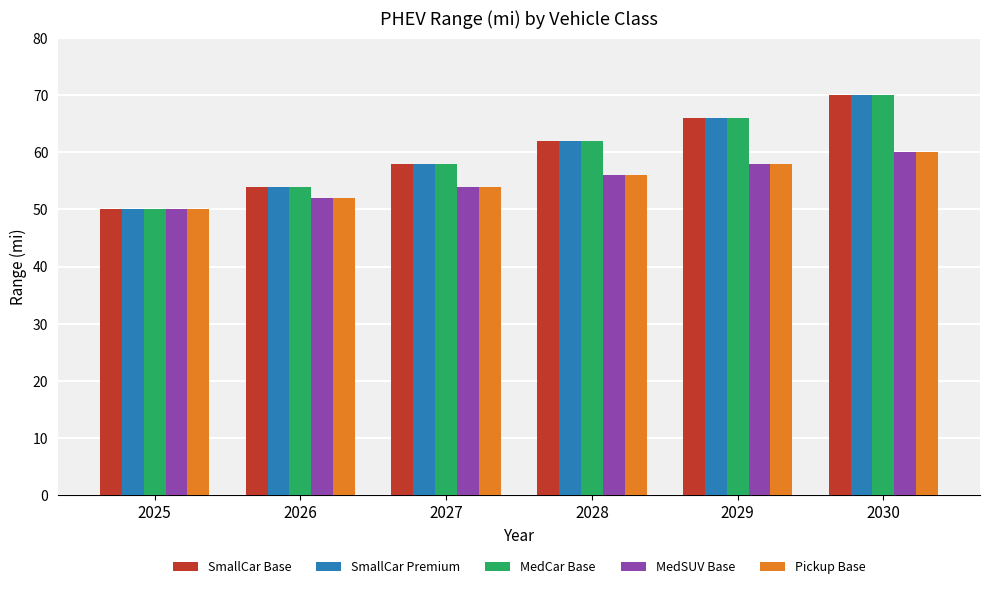

Reading left to right, list all the values displayed in this chart.

SmallCar Base: 2025=50	2026=54	2027=58	2028=62	2029=66	2030=70
SmallCar Premium: 2025=50	2026=54	2027=58	2028=62	2029=66	2030=70
MedCar Base: 2025=50	2026=54	2027=58	2028=62	2029=66	2030=70
MedSUV Base: 2025=50	2026=52	2027=54	2028=56	2029=58	2030=60
Pickup Base: 2025=50	2026=52	2027=54	2028=56	2029=58	2030=60